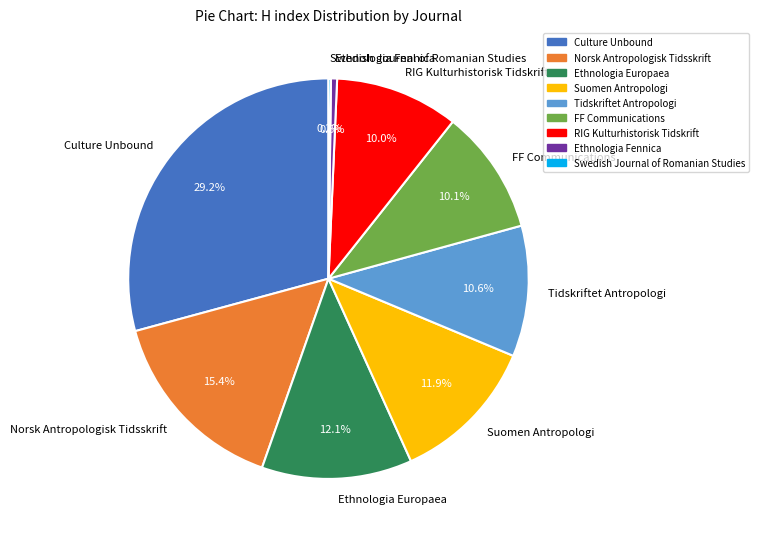

Does Norsk Antropologisk Tidsskrift account for over 50% of the chart?

No